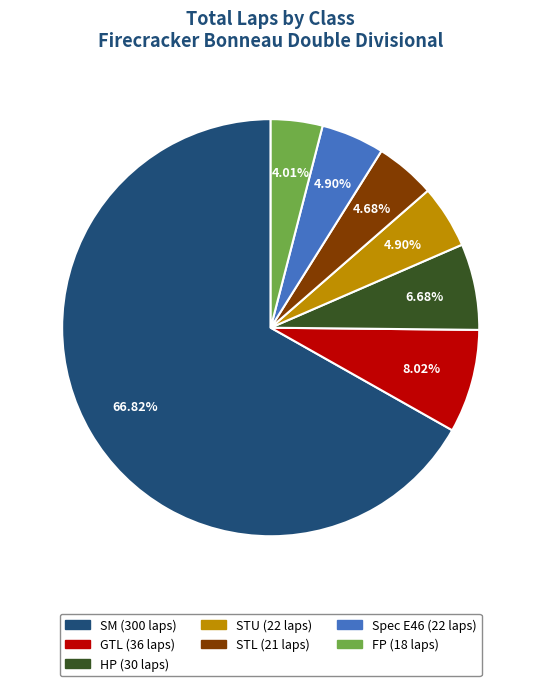

Does STU account for over 50% of the chart?

No